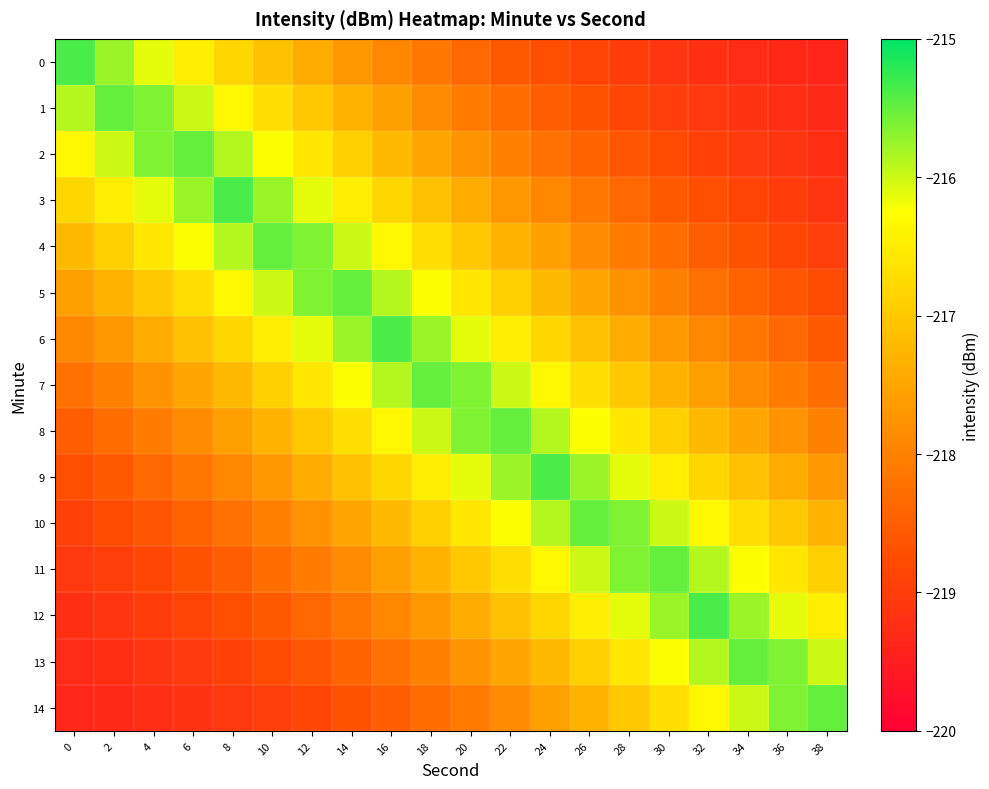

What is the total value across all series at 14?

-3256.3